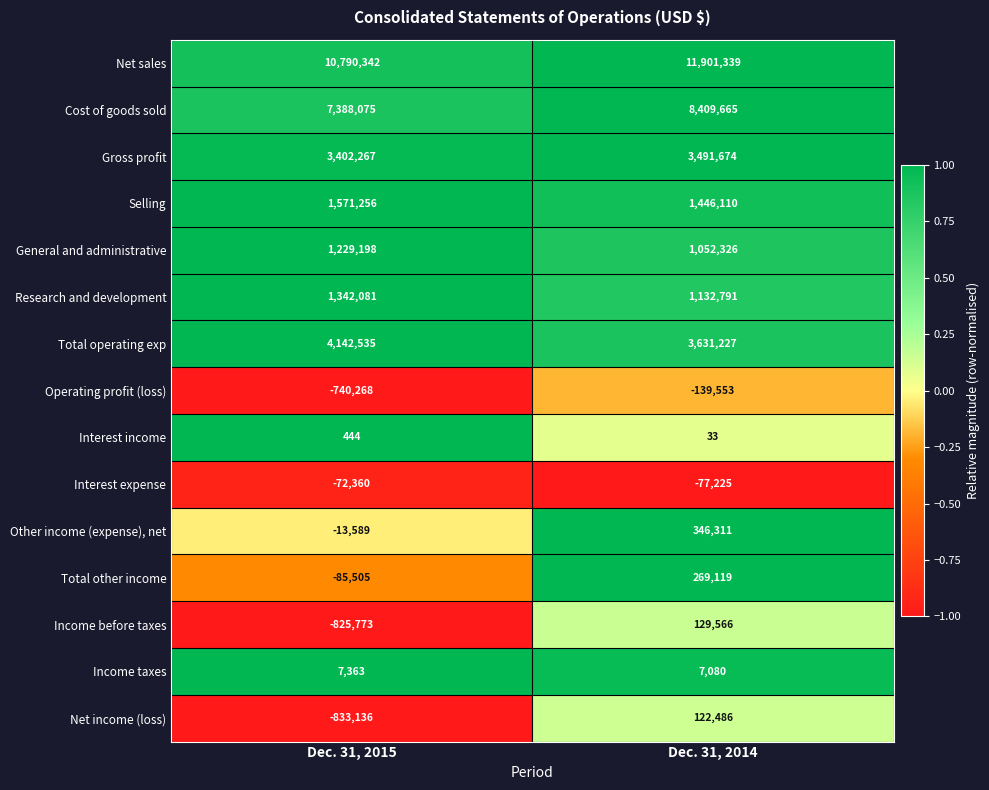

The value of Interest income at Dec. 31, 2015 is 664. True or false?

False